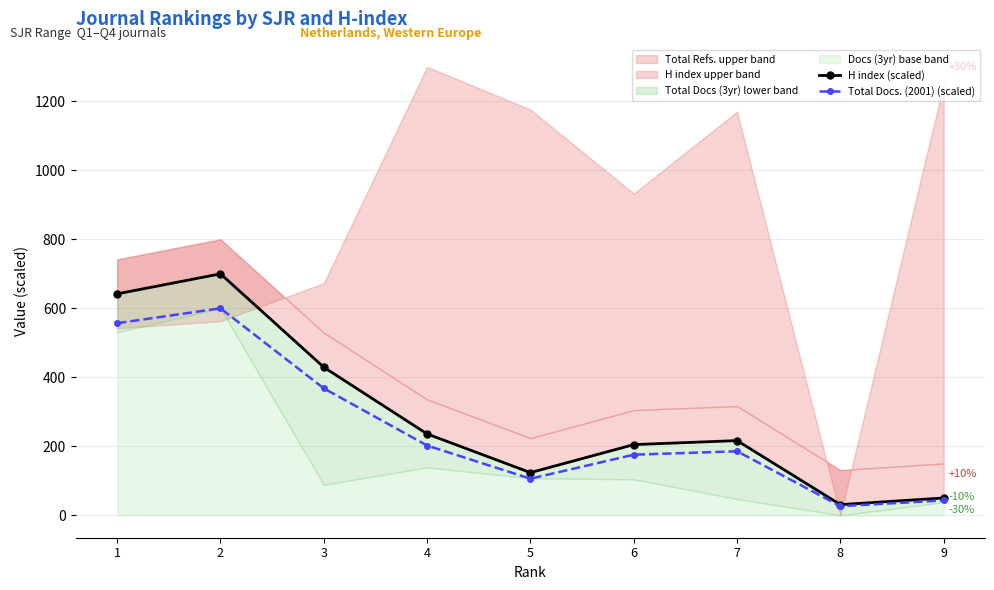

In Total Docs. (2001) (scaled), how many points are higher than both neighbors (excluding endpoints)?

2